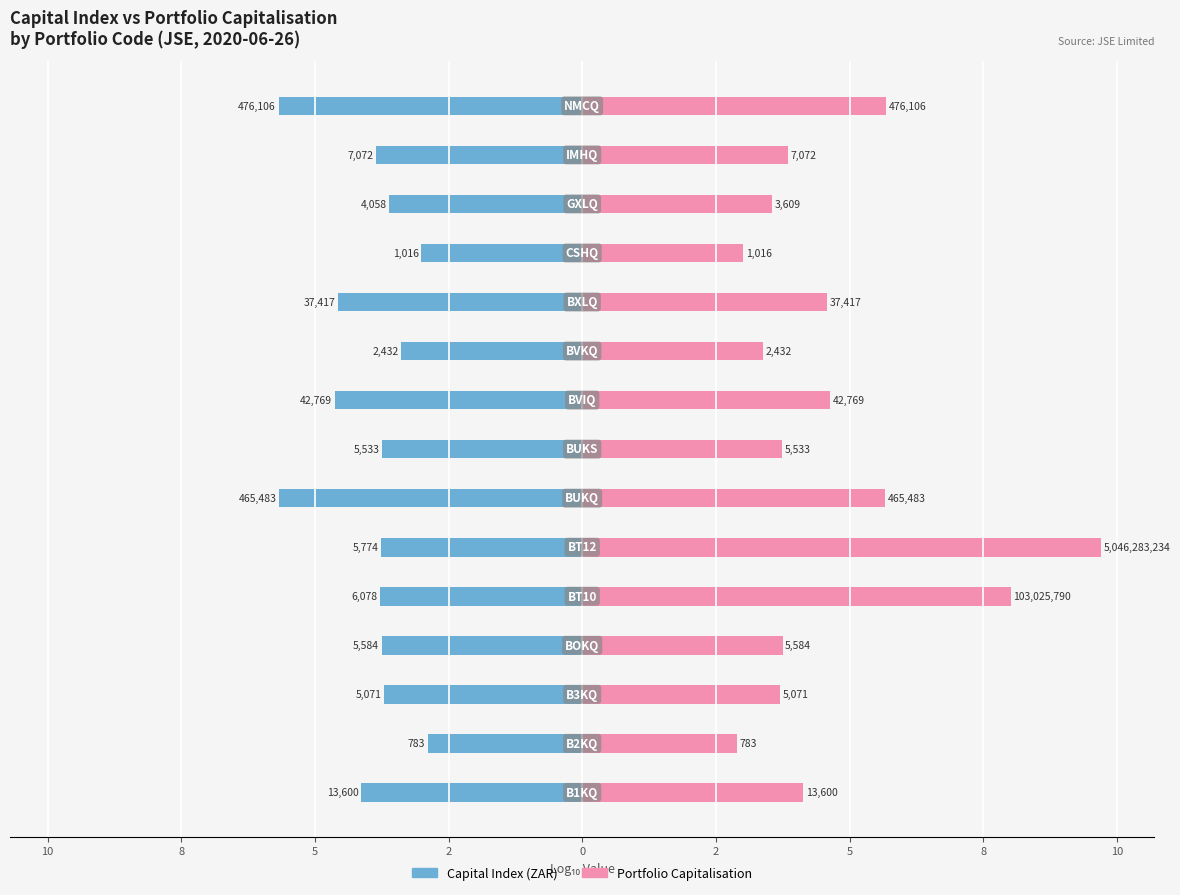

Which series has the widest spread of values?

Portfolio Capitalisation